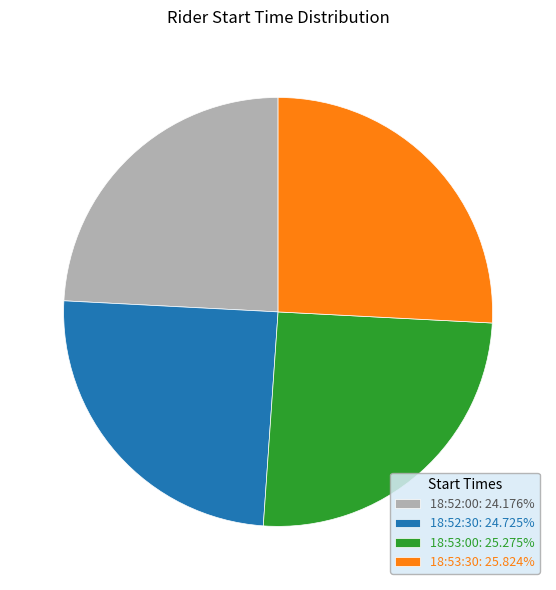

Does 18:52:00 account for over 50% of the chart?

No